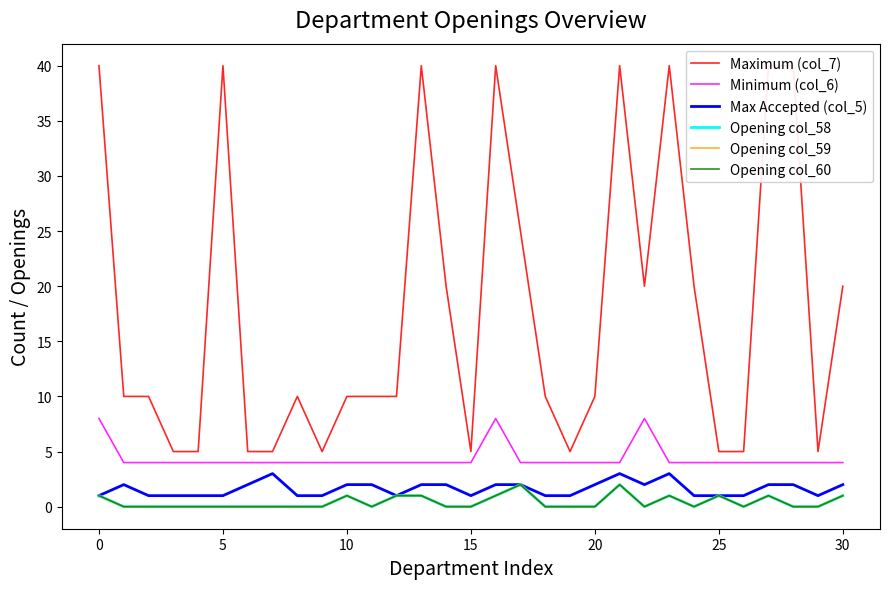

Which category has the highest value in the Opening col_58 series?

17